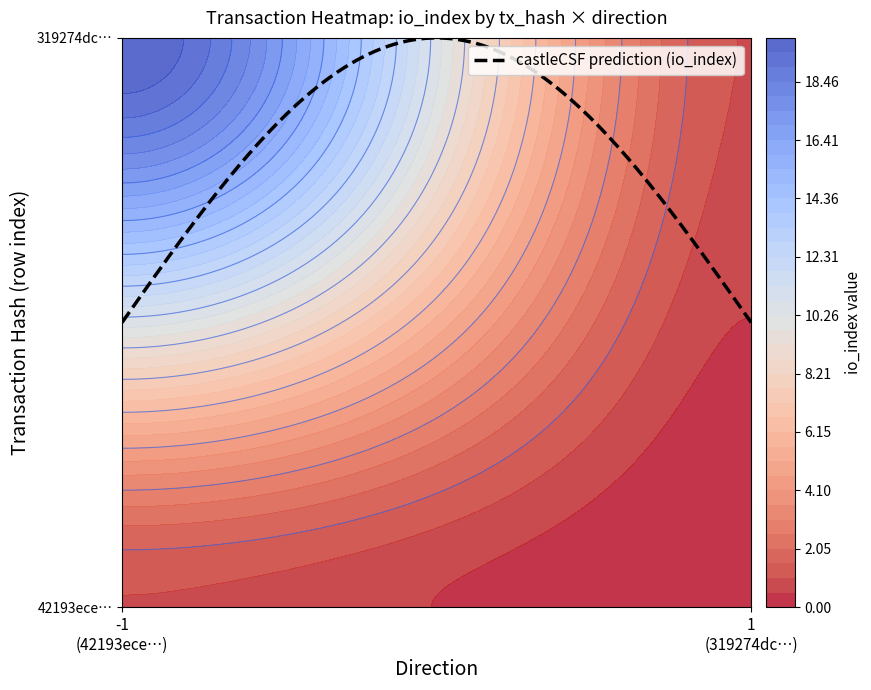

The value of 319274dc1c4486bb642bcf0f23084b5a91615a8 at 0 is 12. True or false?

False